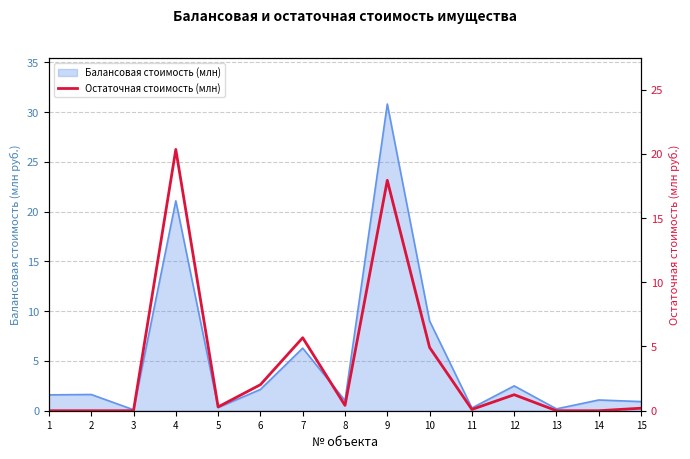

Count the number of values greater than 0.

10